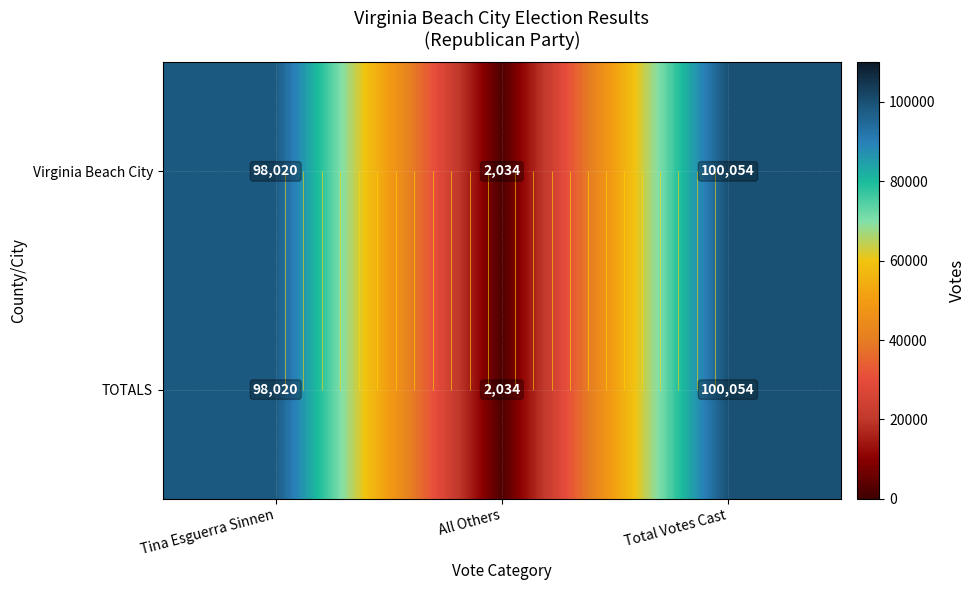

The value of TOTALS at All Others is 1258. True or false?

False